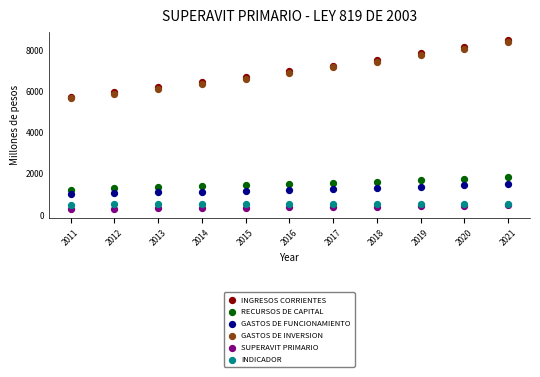

What are all the series names shown in the legend?

INGRESOS CORRIENTES, RECURSOS DE CAPITAL, GASTOS DE FUNCIONAMIENTO, GASTOS DE INVERSION, SUPERAVIT PRIMARIO, INDICADOR